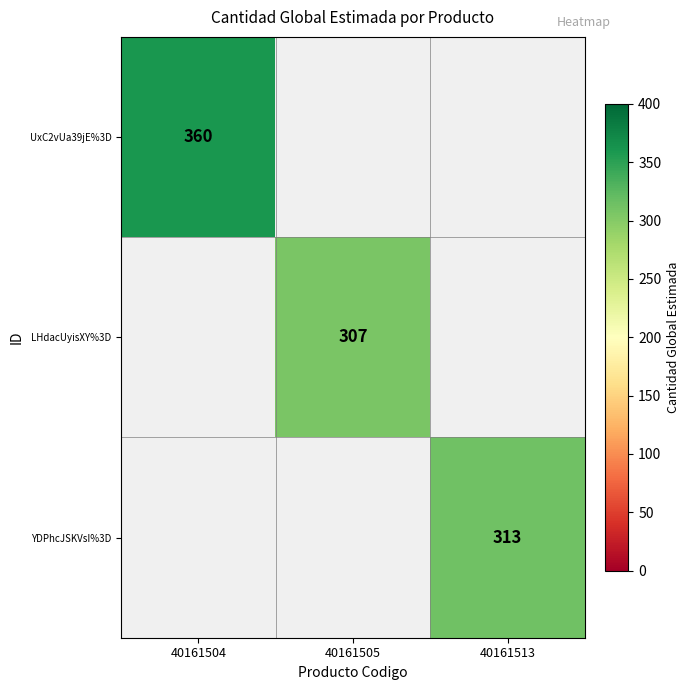

Count the number of categories in the chart.

3